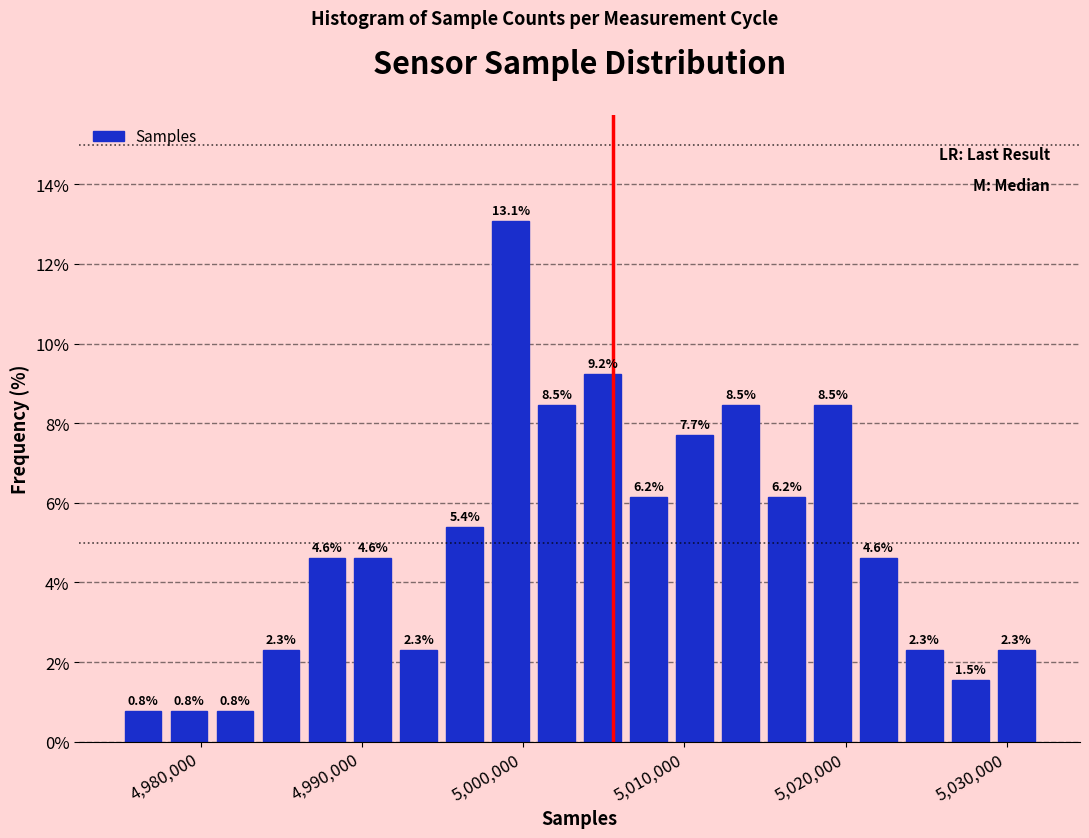

Read against the x-axis, roughly where is the centre of the tallest bar?

4999000